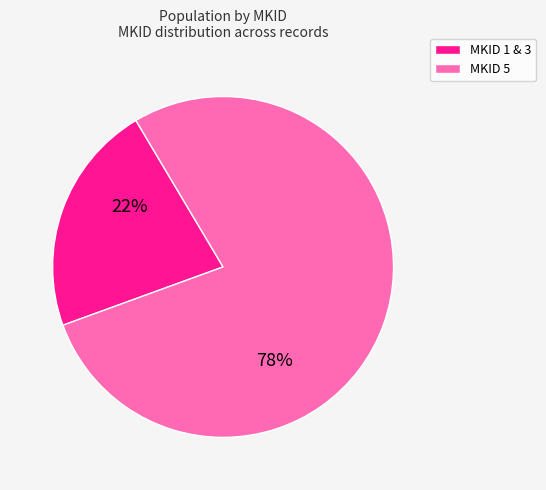

How many segments does this pie chart have?

2